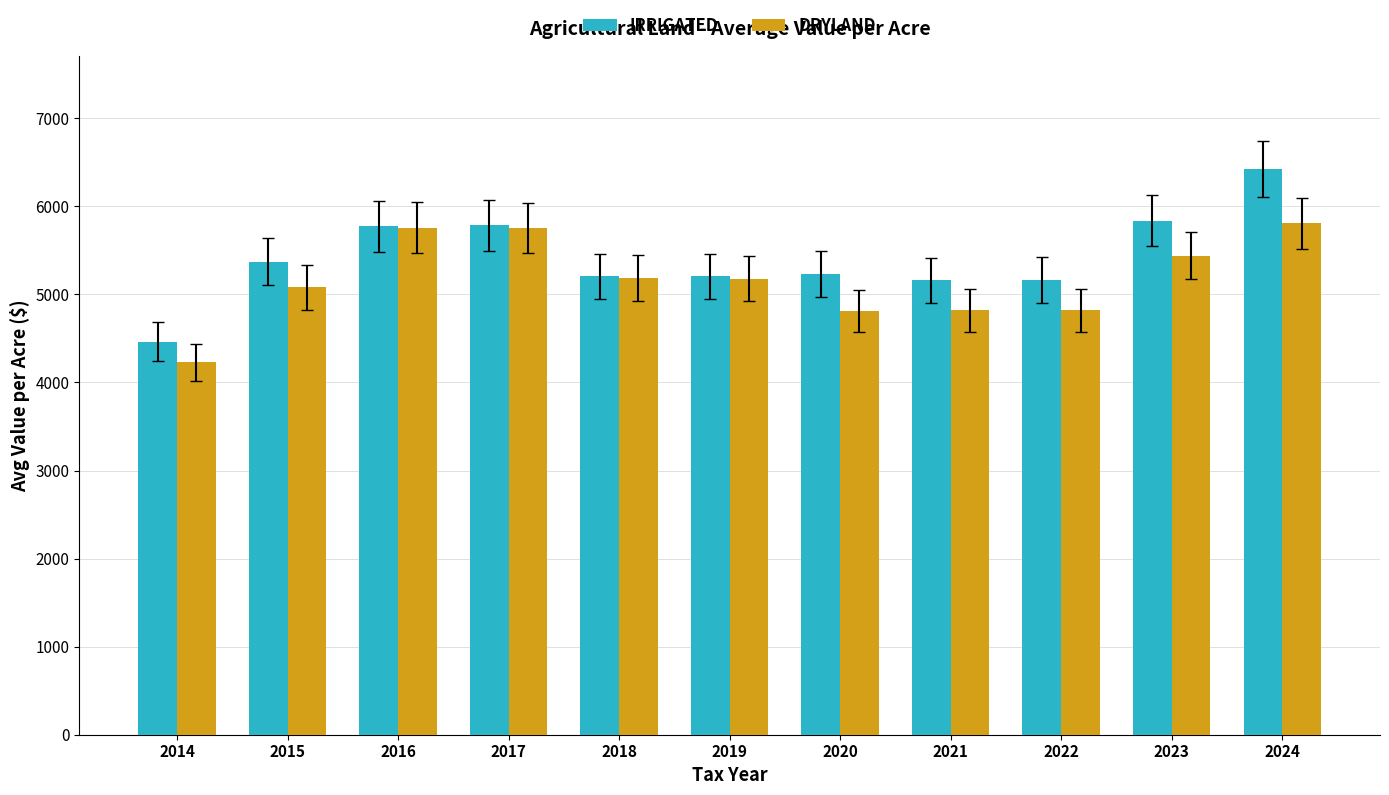

What is the minimum value shown in the chart?

4228.9